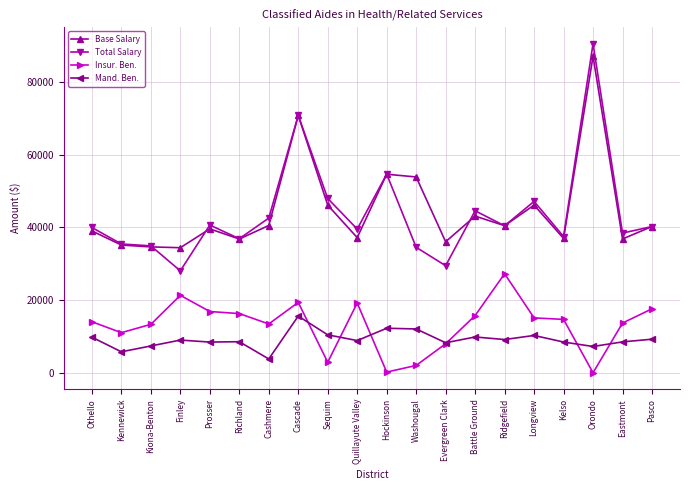

True or false: Mand. Ben. has more than 2 points higher than both neighbors.

True